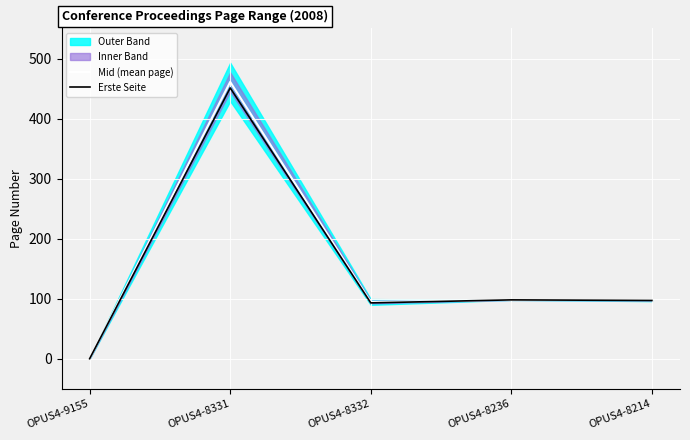

Reading left to right, extract all data points from this chart.

Mid (mean page): 0.0	461.0	94.5	98.0	97.5
Erste Seite: 0.0	451.0	93.0	98.0	97.0